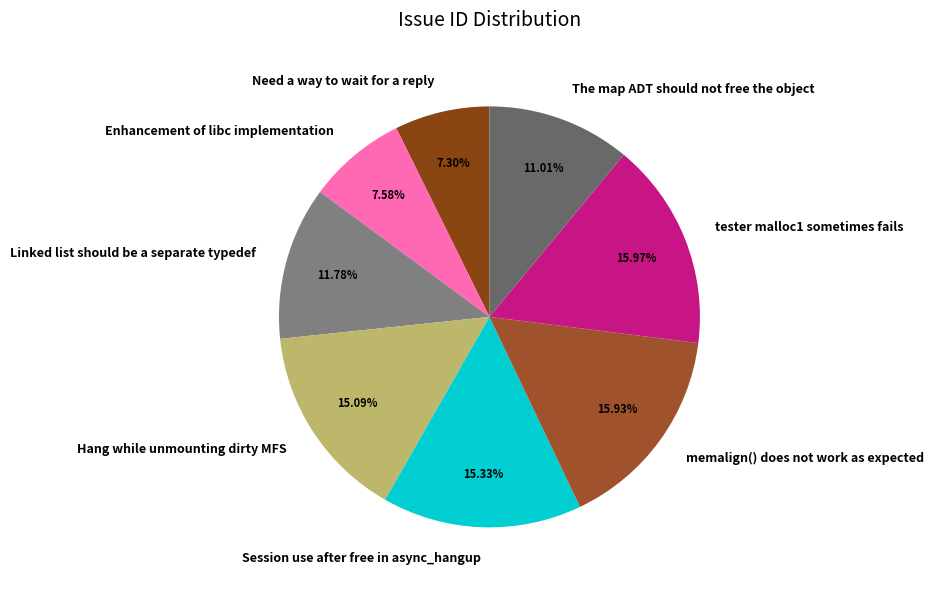

What percentage is NOT represented by Linked list should be a separate typedef?

88.2%